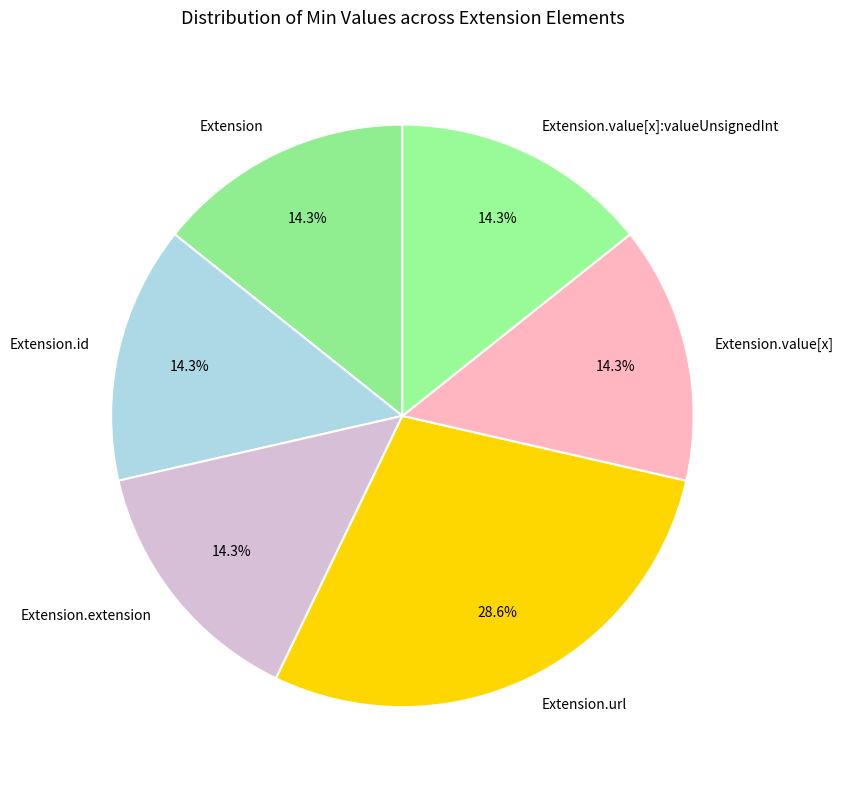

How many segments does this pie chart have?

6